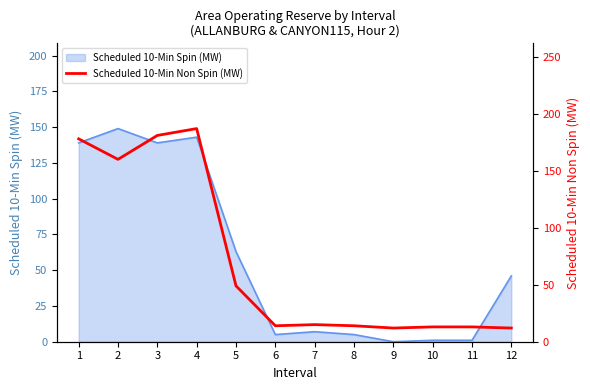

Is it true that Scheduled 10-Min Spin (MW) equals 23 at 5?

False